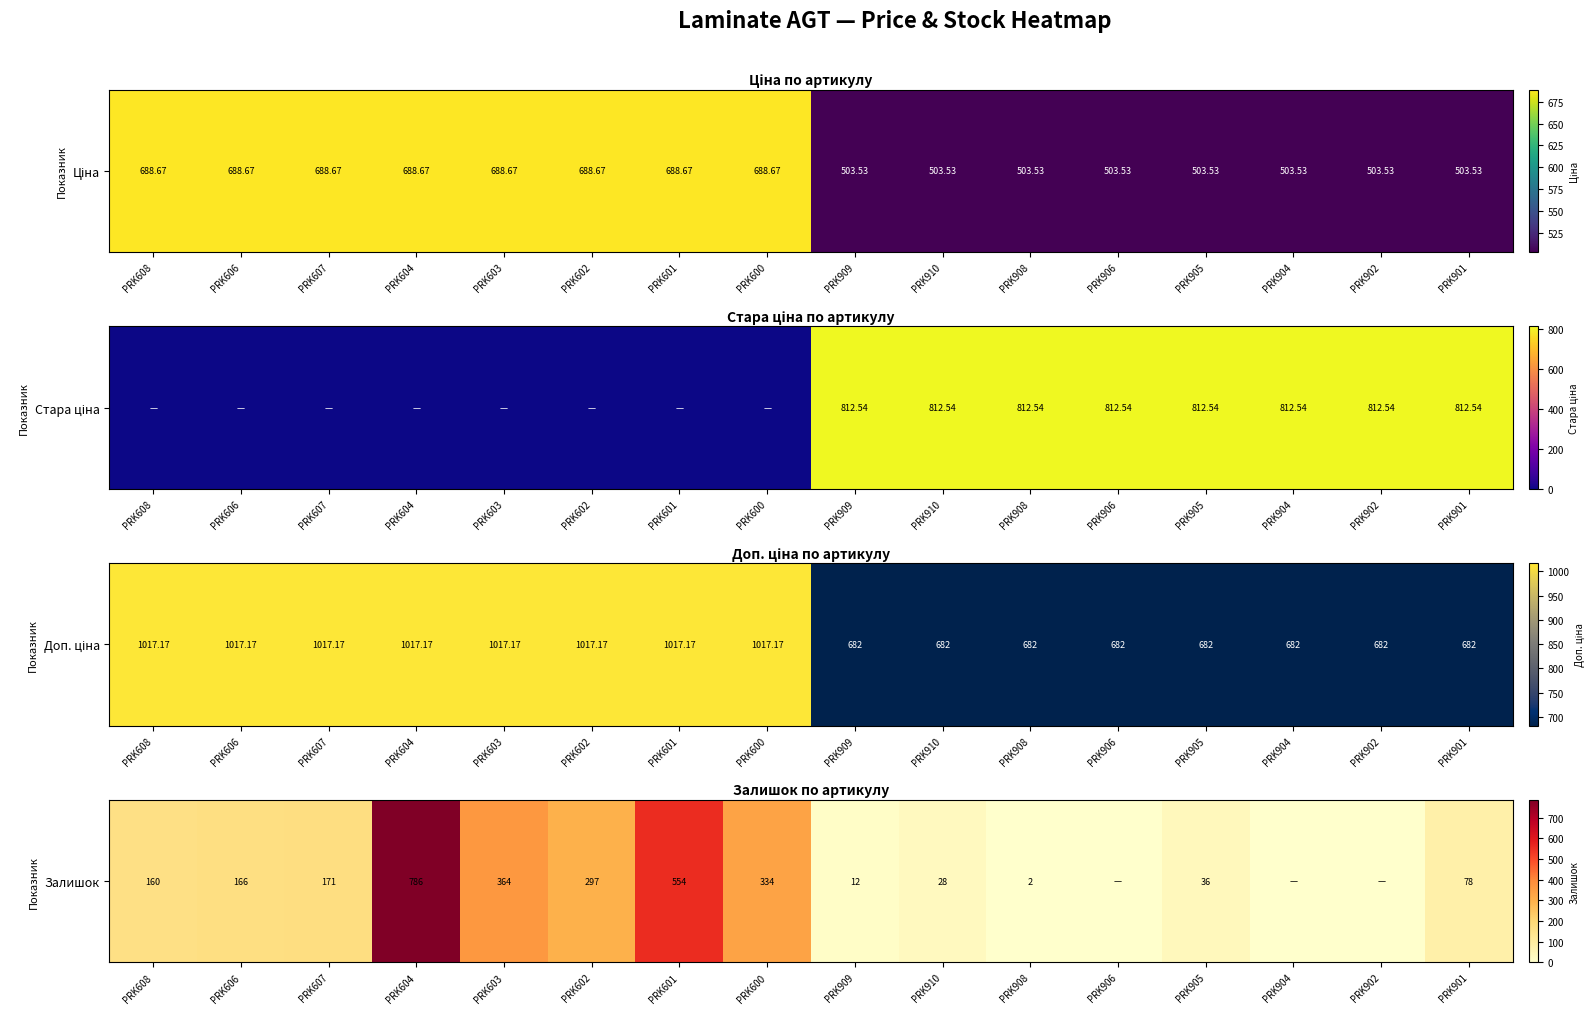

What is the sum of all values?

2988